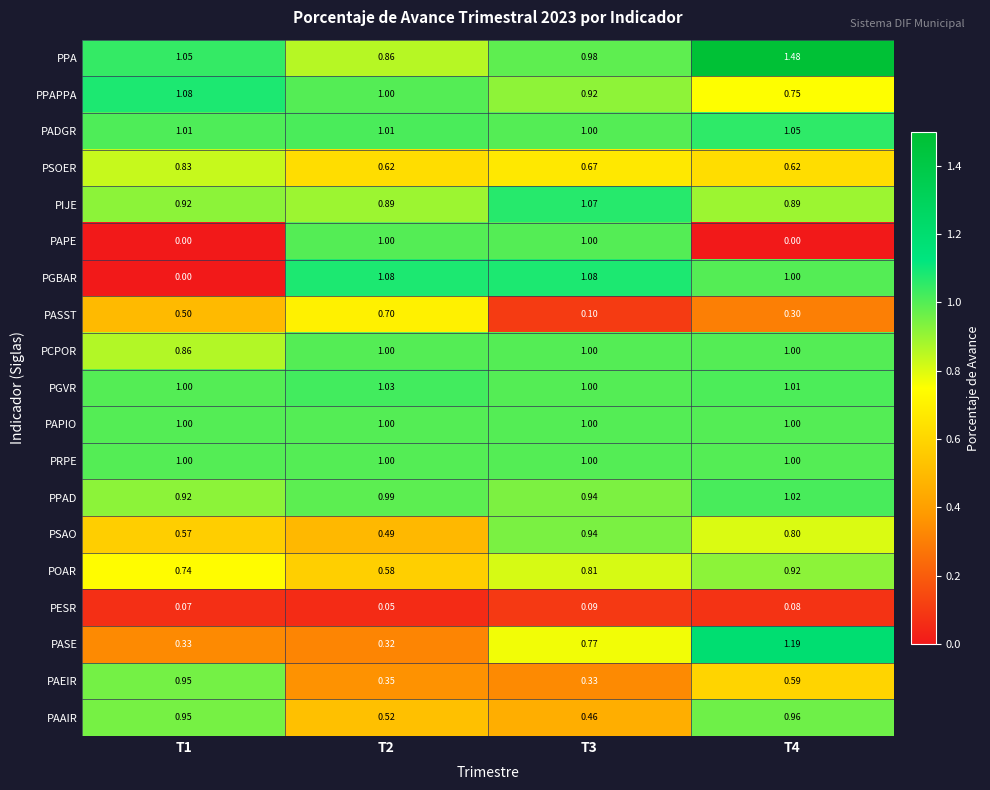

Which series changed the most between T2 and T3?

PASST